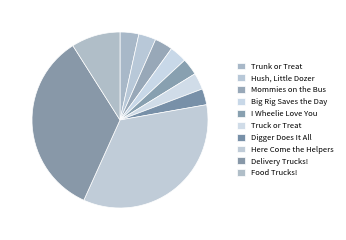

Is it true that Digger Does It All is 3% of the pie?

True